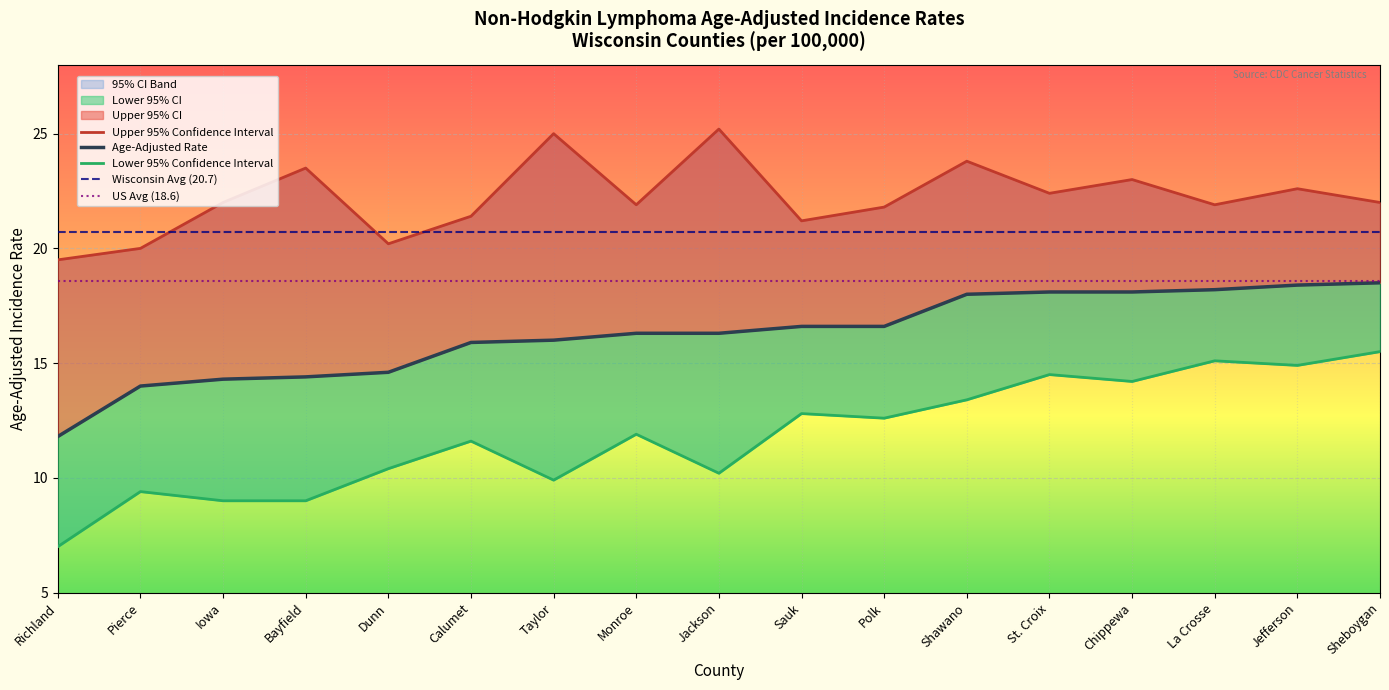

What is the value of the Lower 95% CI point at the 2nd from the left?

9.4